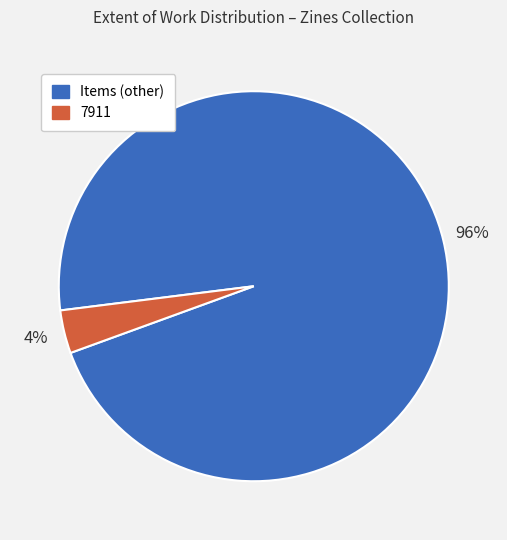

Is there a majority slice in this chart?

Yes